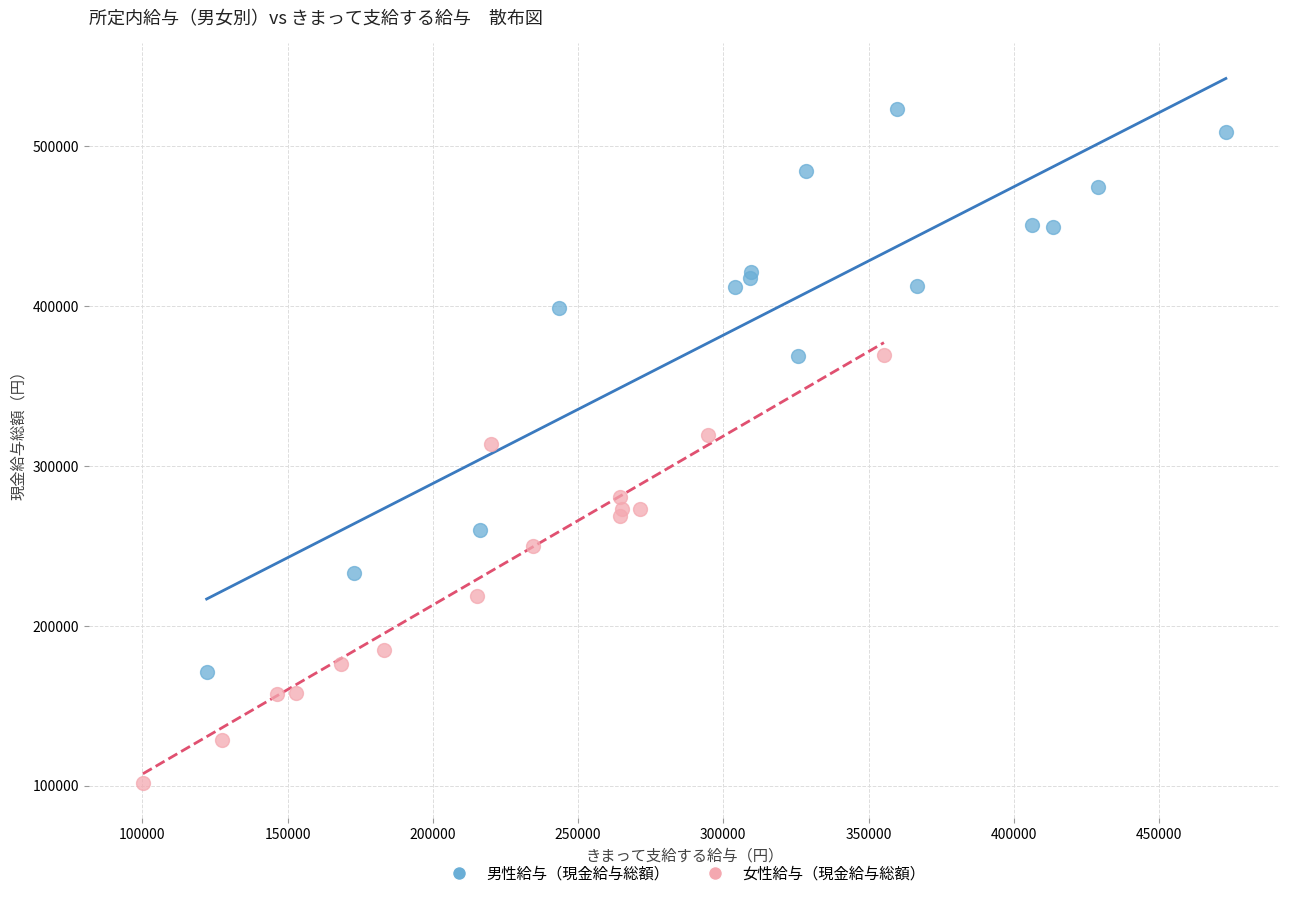

Which series reaches the minimum Y coordinate?

女性給与（現金給与総額）